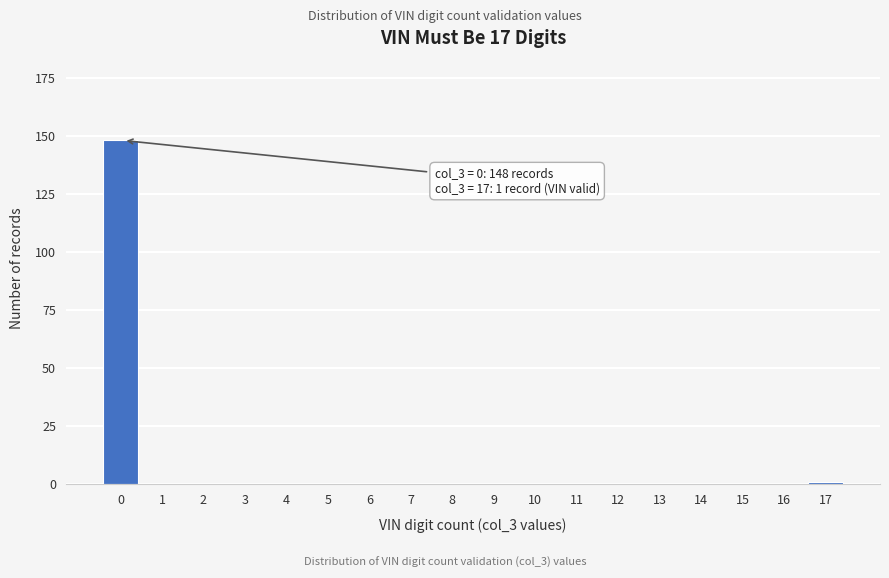

Reading left to right, extract all data points from this chart.

0=148	1=0	2=0	3=0	4=0	5=0	6=0	7=0	8=0	9=0	10=0	11=0	12=0	13=0	14=0	15=0	16=0	17=1